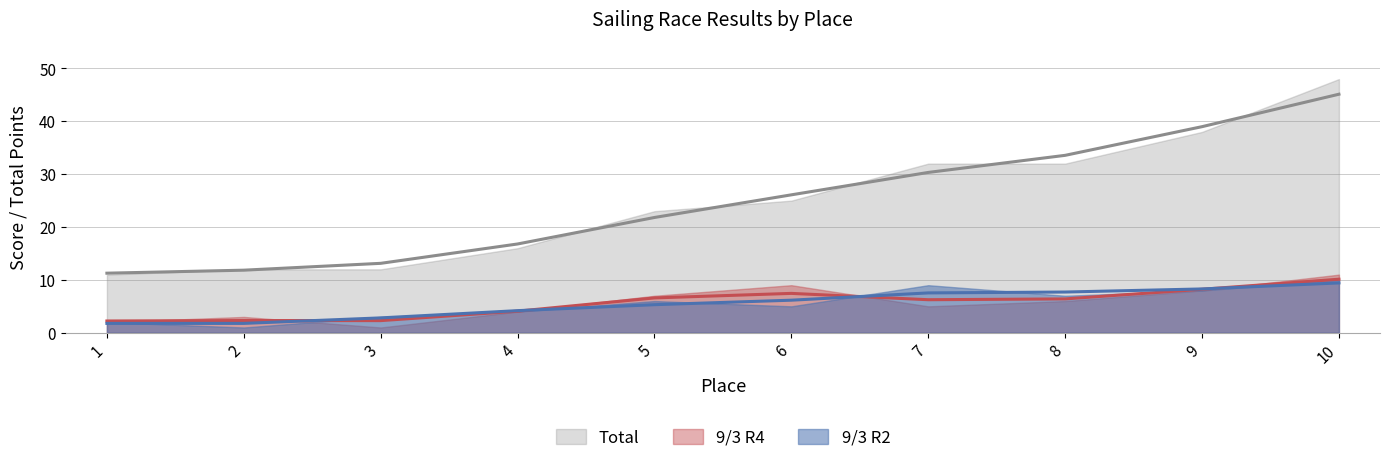

What is the sum of the 9/3 R4 values at 4 and 9?

12